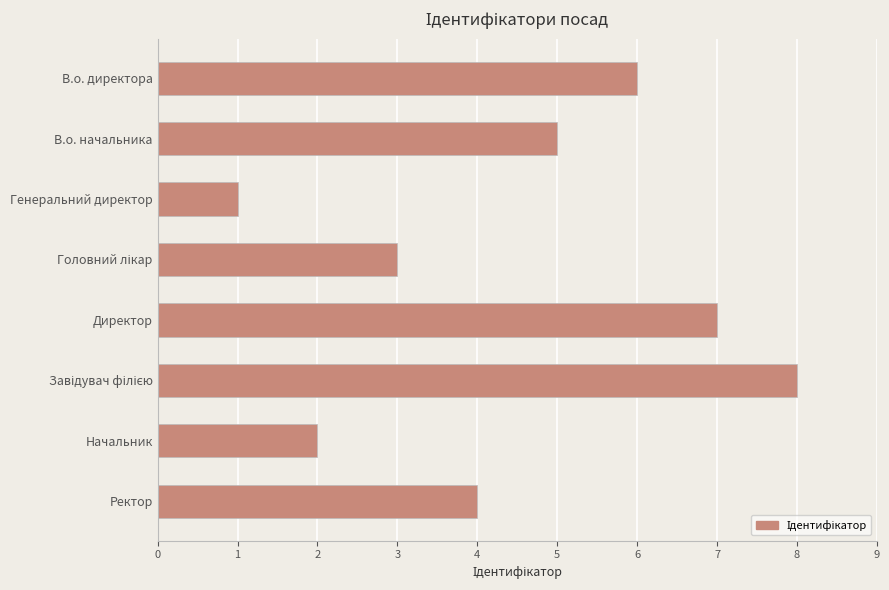

What is the minimum value shown in the chart?

1